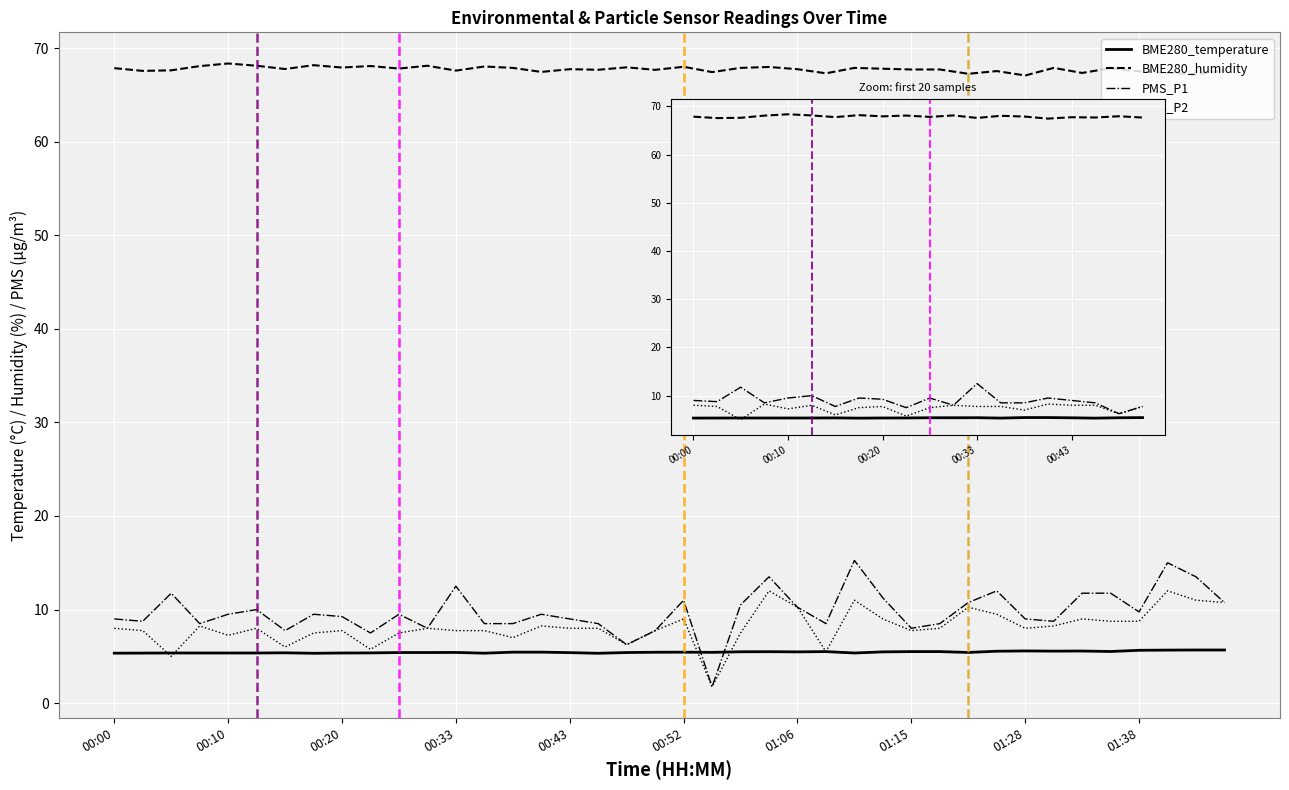

What is the total value across all series at 00:20?

89.7